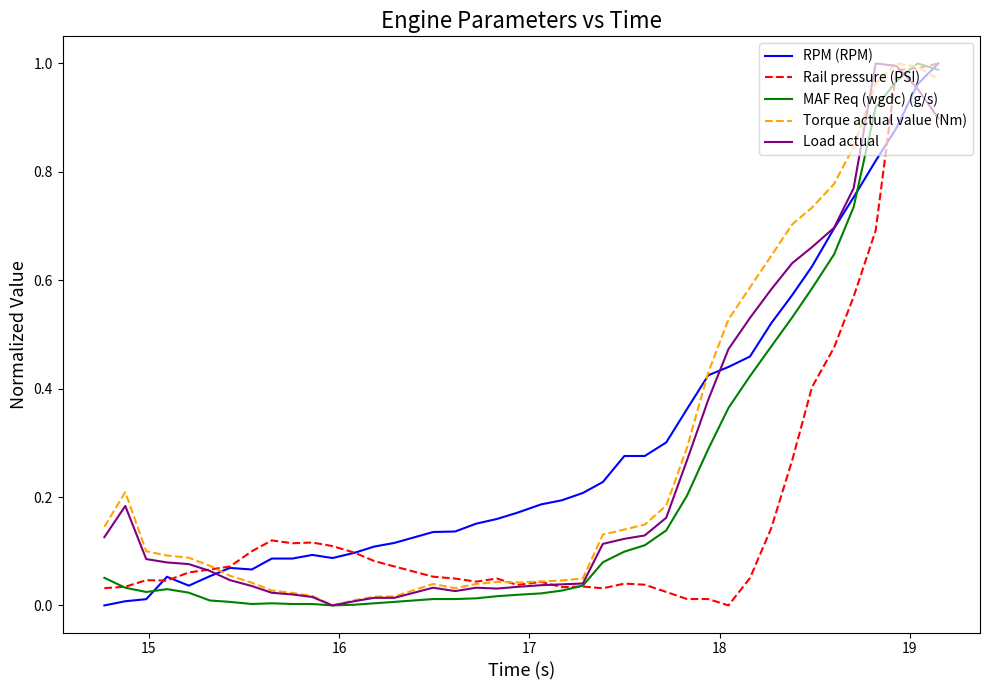

In RPM (RPM), how many points are lower than both neighbors (excluding endpoints)?

3